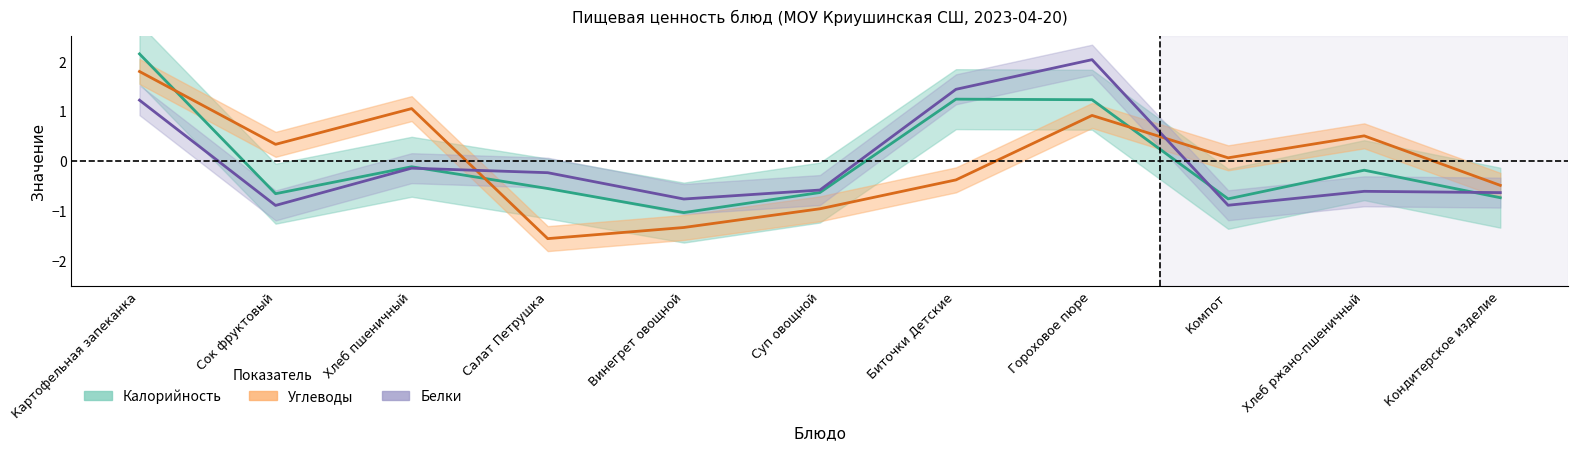

After their last crossing, which series has the higher values: Белки or Калорийность?

Белки